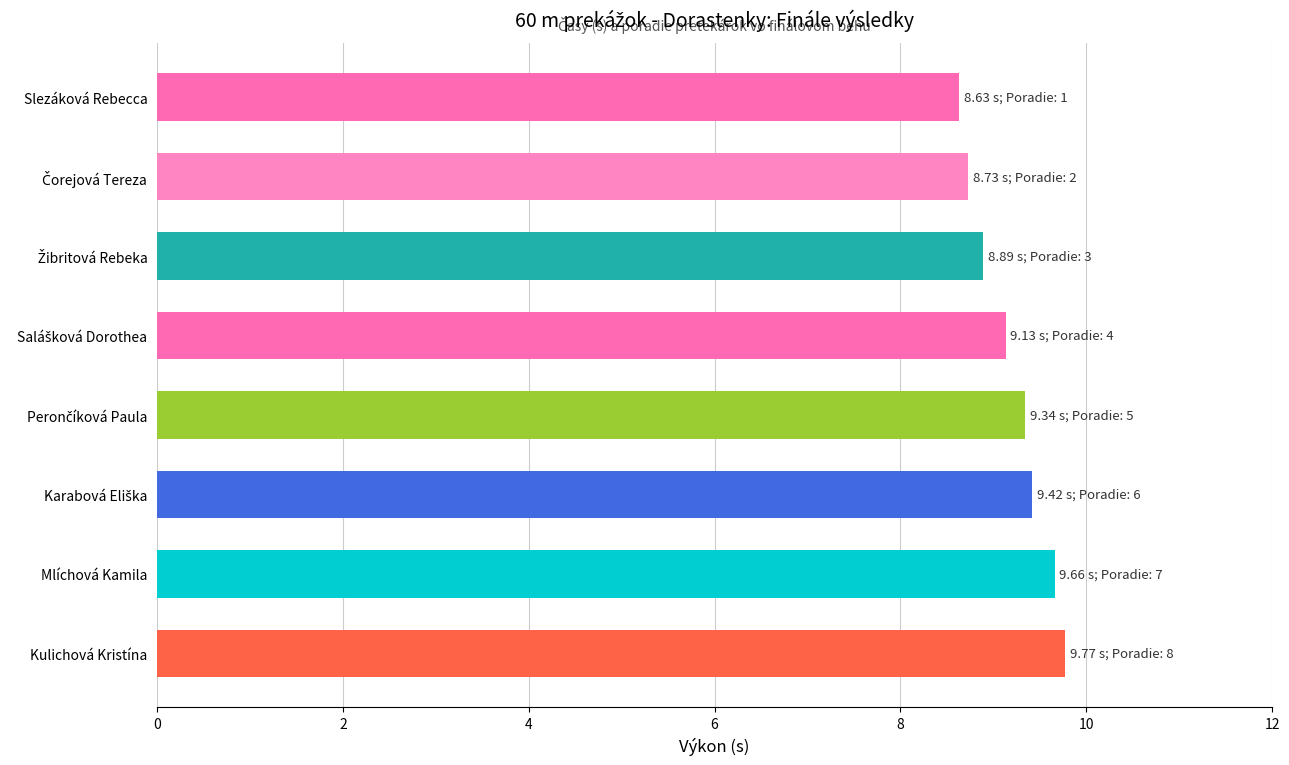

Between Slezáková Rebecca and Kulichová Kristína, which is larger?

Kulichová Kristína